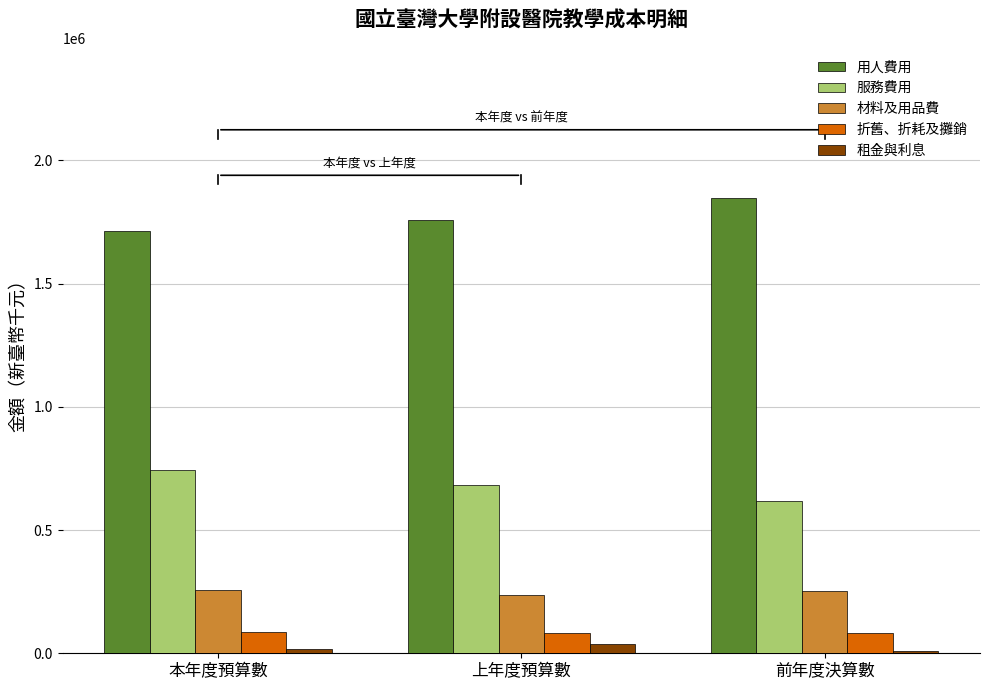

What is the sum of all 租金與利息 values?

63335